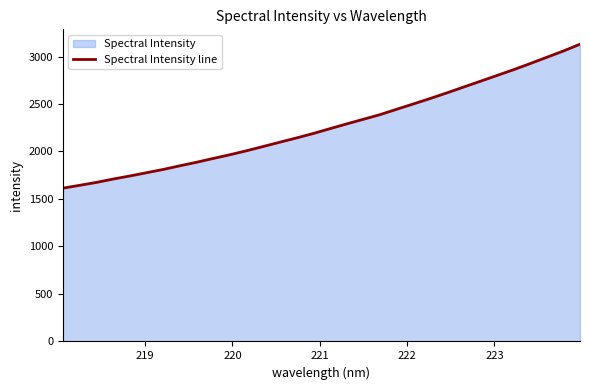

What is the greatest value displayed?

3129.8